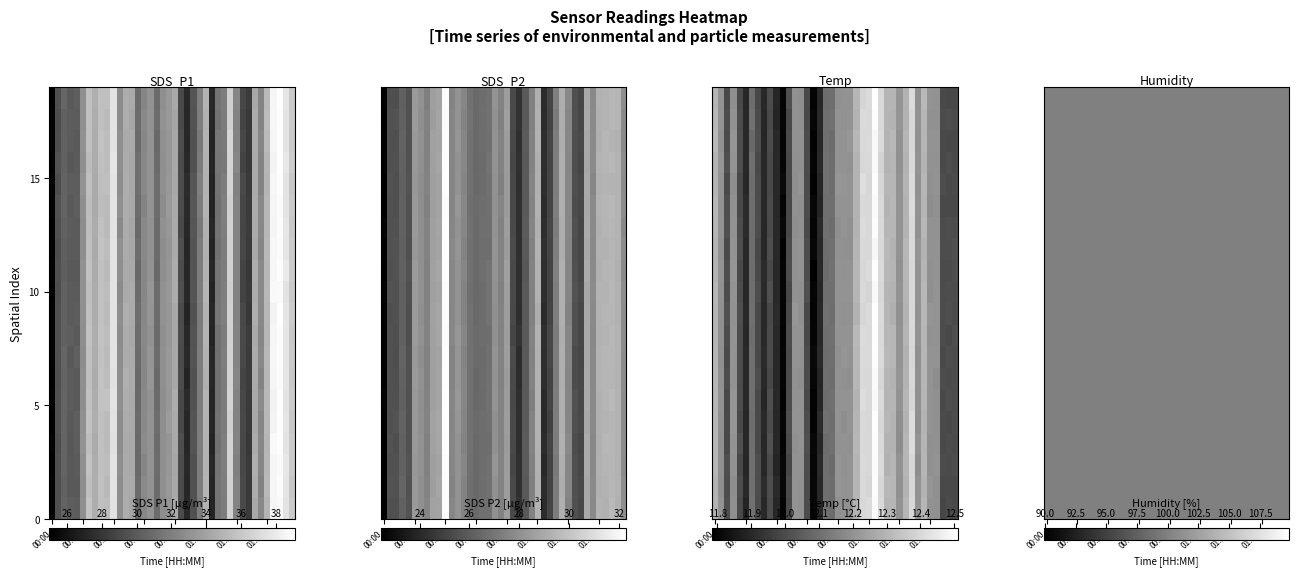

At which category is the sum across all series the highest?

00:27